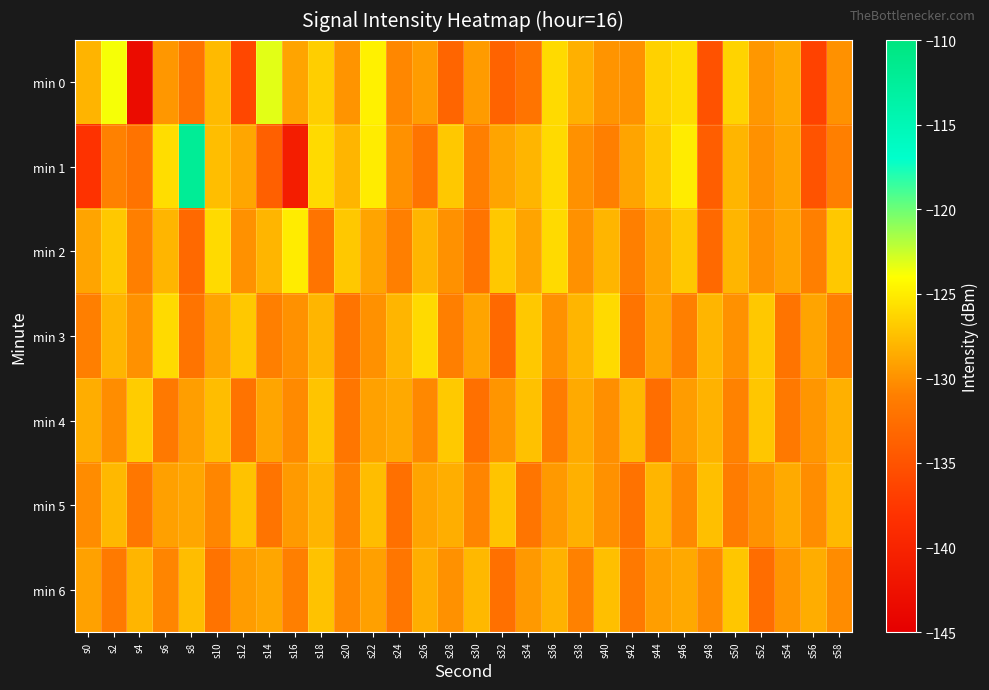

Rank the series at s22 from lowest to highest value.

min 3, min 6, min 4, min 2, min 5, min 1, min 0